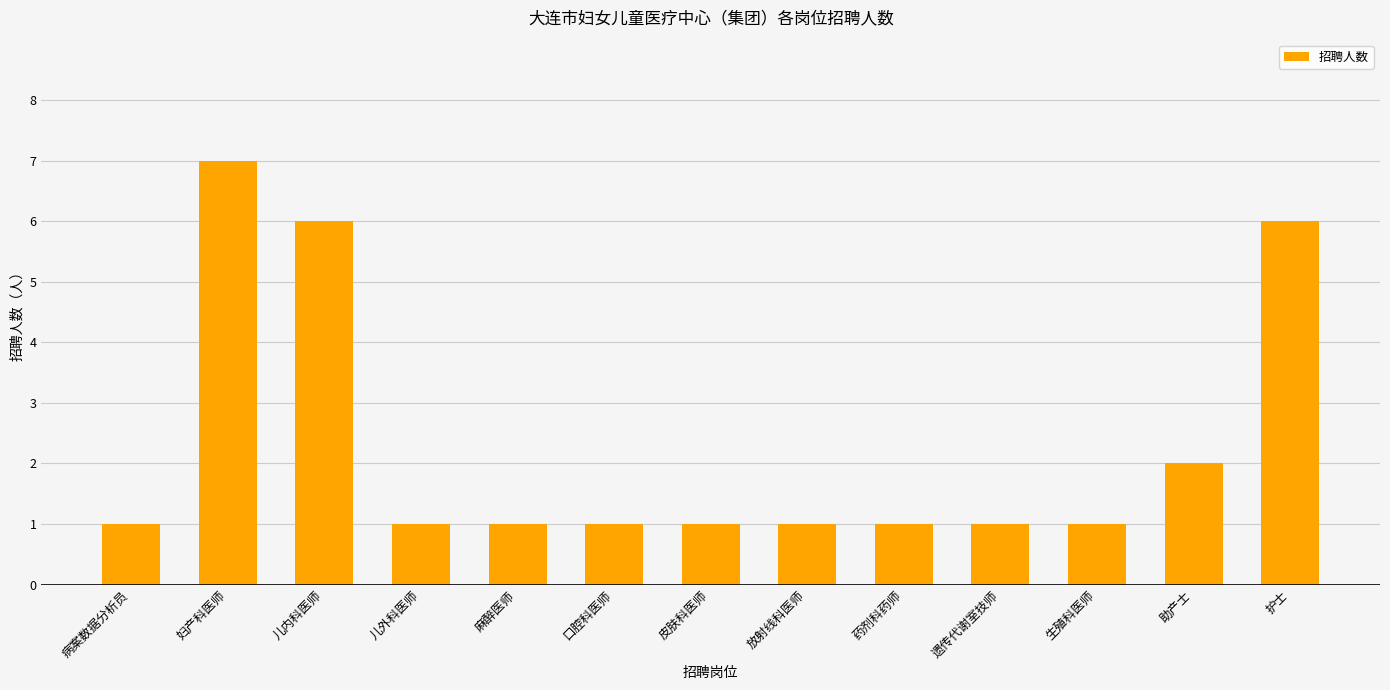

What is the difference between the second highest and minimum values?

5